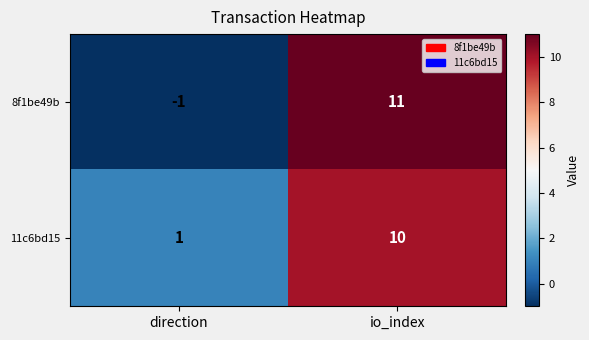

Which label corresponds to the largest value in the chart?

io_index